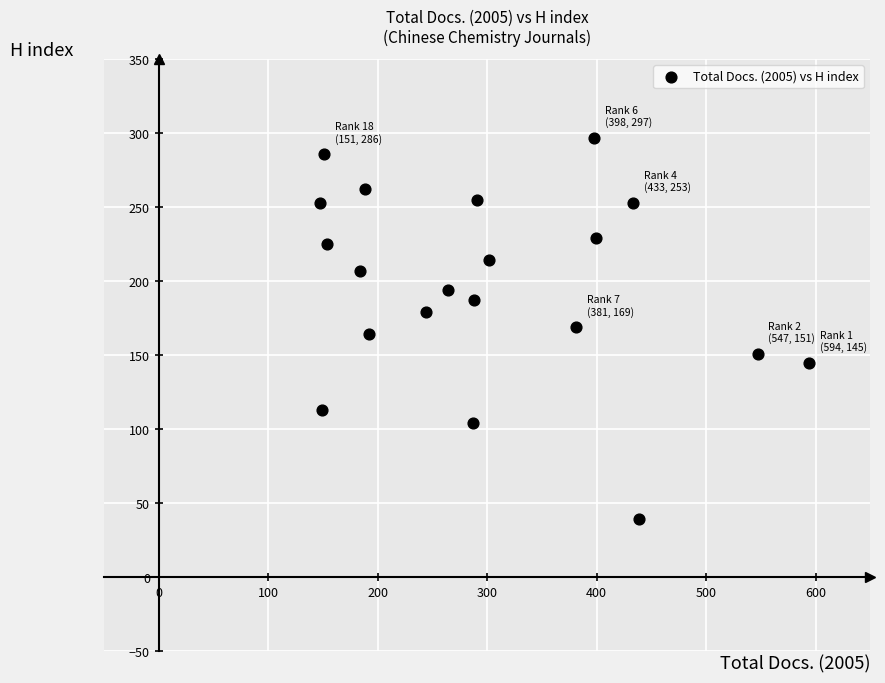

What is the range of X values (max minus min)?

447